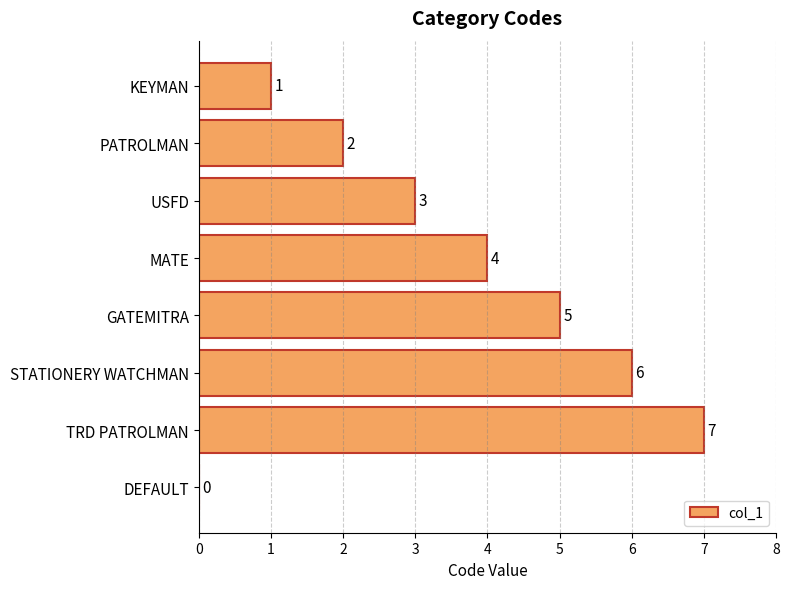

True or false: the data shows 1 at MATE.

False